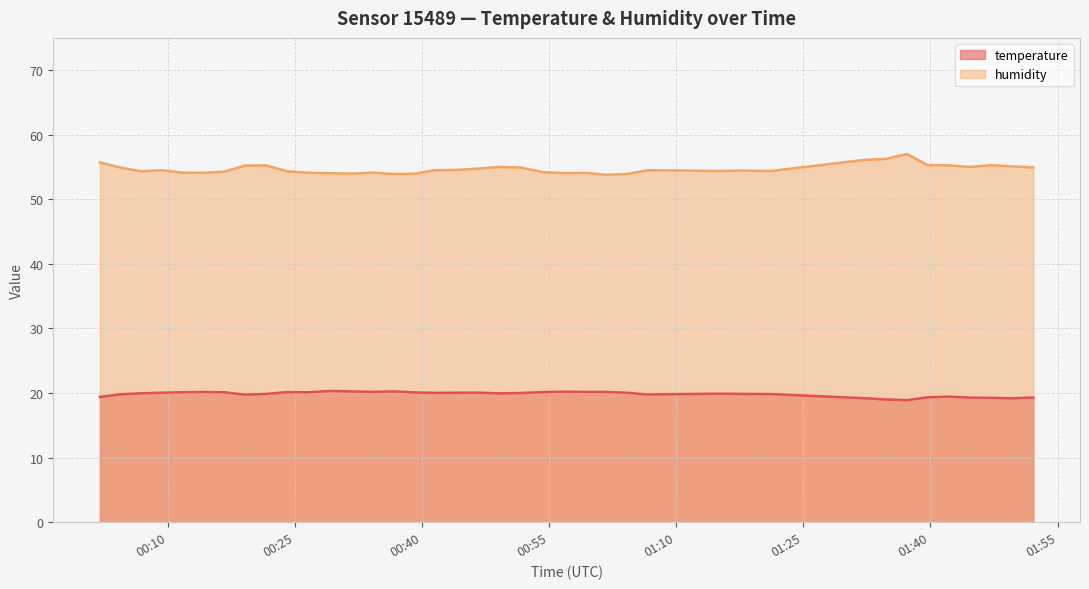

Reading left to right, transcribe all the data shown in this chart.

temperature: 19.4	19.8	20.0	20.1	20.1	20.2	20.1	19.8	19.9	20.1	20.1	20.3	20.2	20.2	20.3	20.1	20.0	20.1	20.1	20.0	20.0	20.1	20.2	20.2	20.2	20.1	19.8	19.8	19.9	19.9	19.9	19.2	19.0	18.9	19.4	19.4	19.3	19.3	19.2	19.3
humidity: 55.7	54.9	54.4	54.5	54.1	54.1	54.3	55.2	55.3	54.4	54.1	54.0	54.0	54.1	53.9	54.0	54.5	54.5	54.8	55.0	54.9	54.2	54.1	54.1	53.8	53.9	54.5	54.5	54.4	54.5	54.4	56.1	56.3	57.0	55.3	55.3	55.0	55.3	55.1	54.9